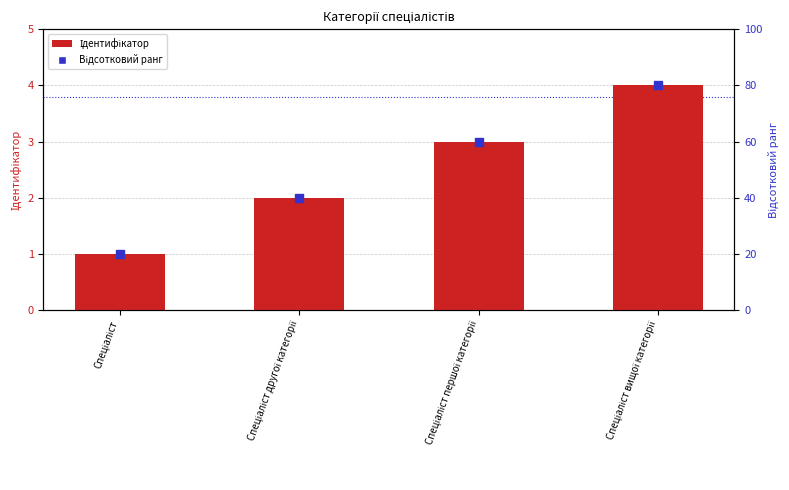

Which series has the largest total across all categories?

Відсотковий ранг